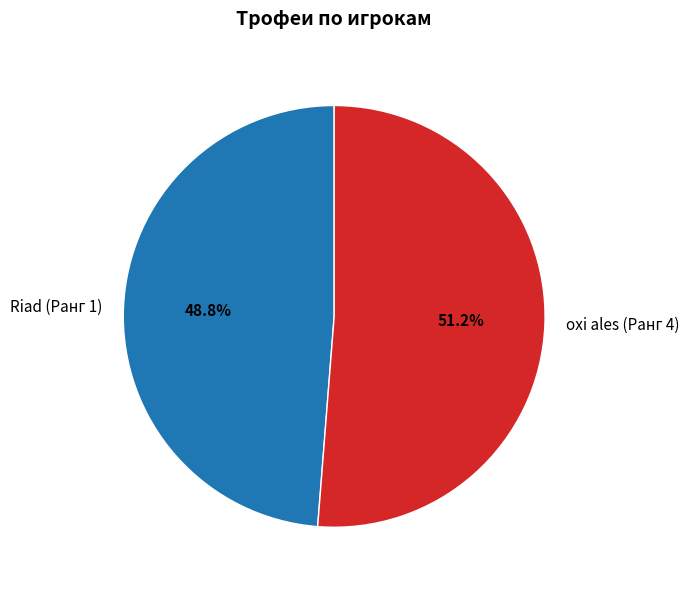

Does any single category account for the majority?

Yes